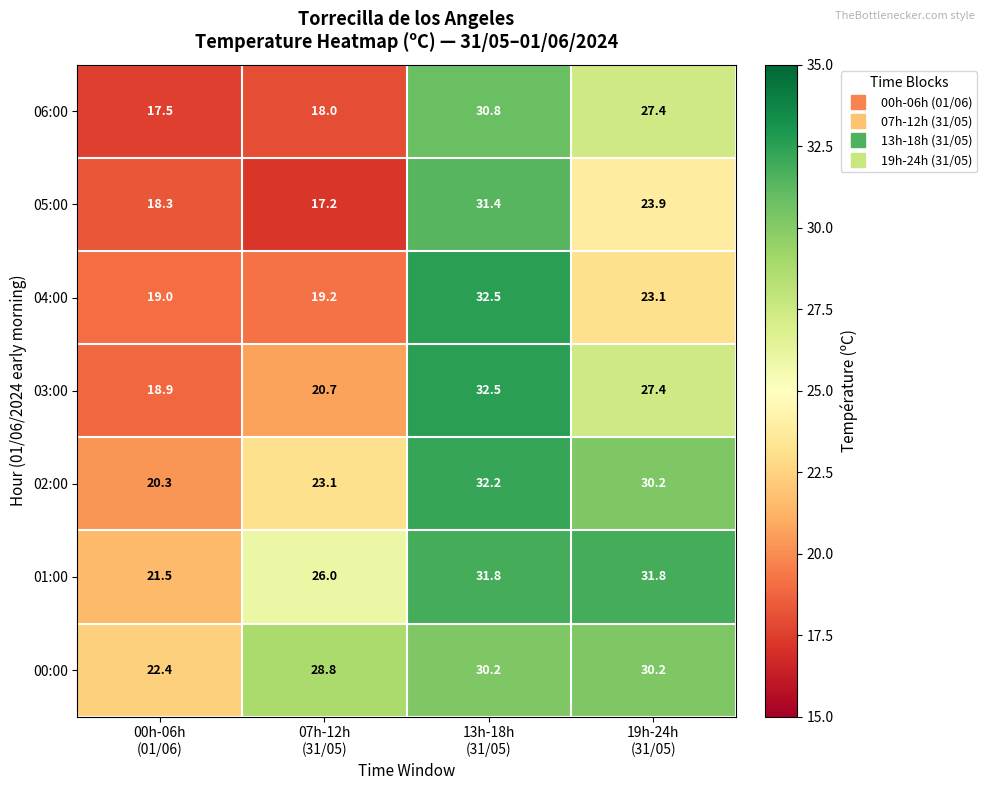

Which series has the largest range (max minus min)?

05:00